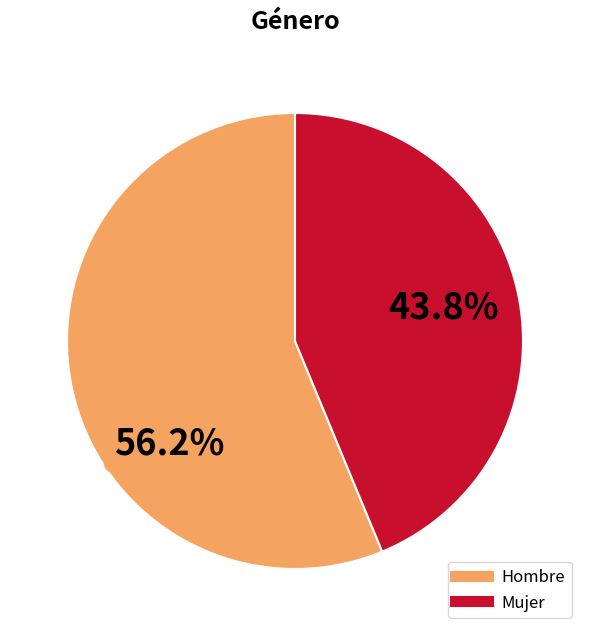

Which slice represents more than half of the pie?

Hombre